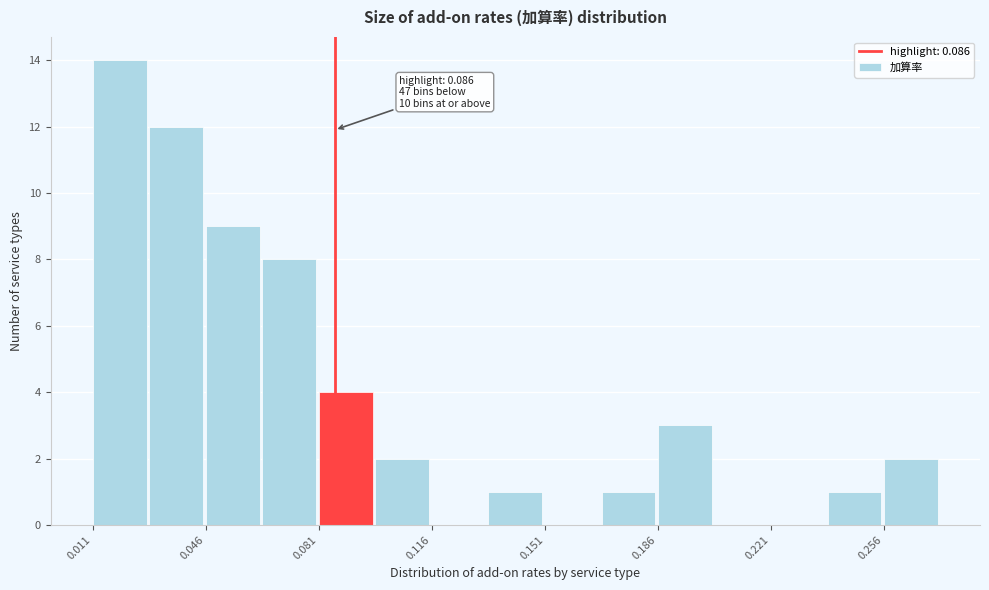

Read against the x-axis, roughly where is the centre of the tallest bar?

0.020